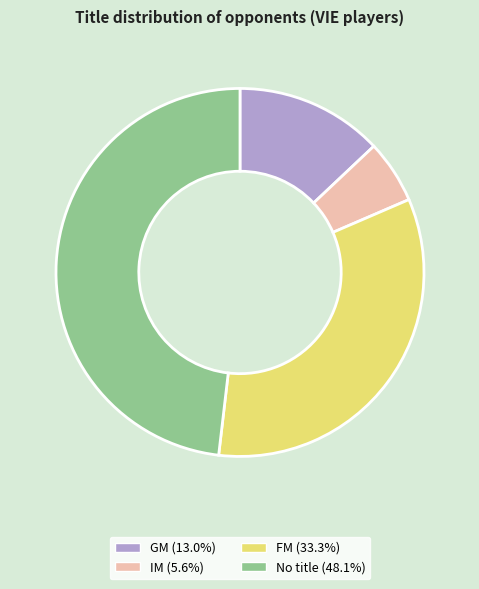

Does any single category account for the majority?

No